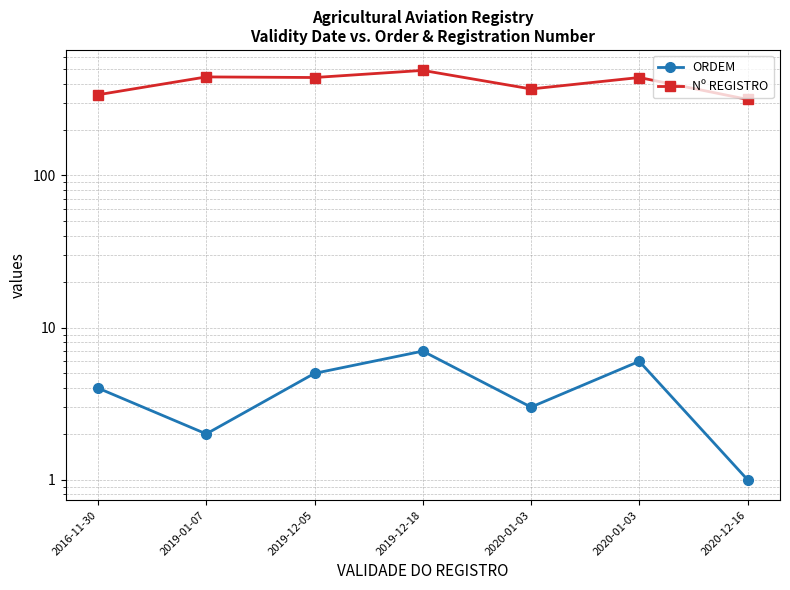

True or false: Nº REGISTRO and ORDEM intersect in this chart.

False